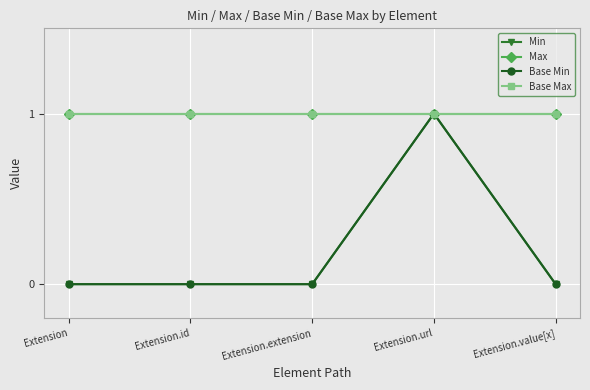

Is this an area chart (filled region under the line)?

No